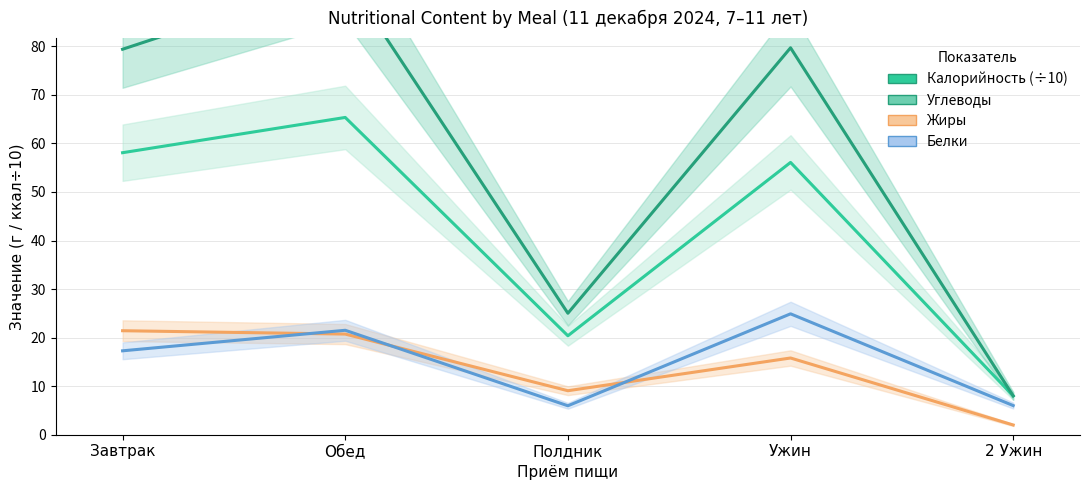

What is the label of the 4th point from the right?

Обед